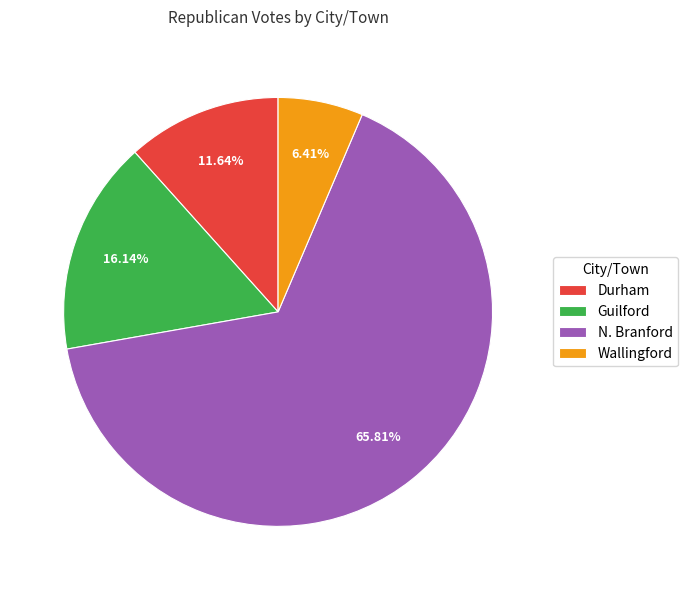

True or false: N. Branford accounts for 66% of the total.

True